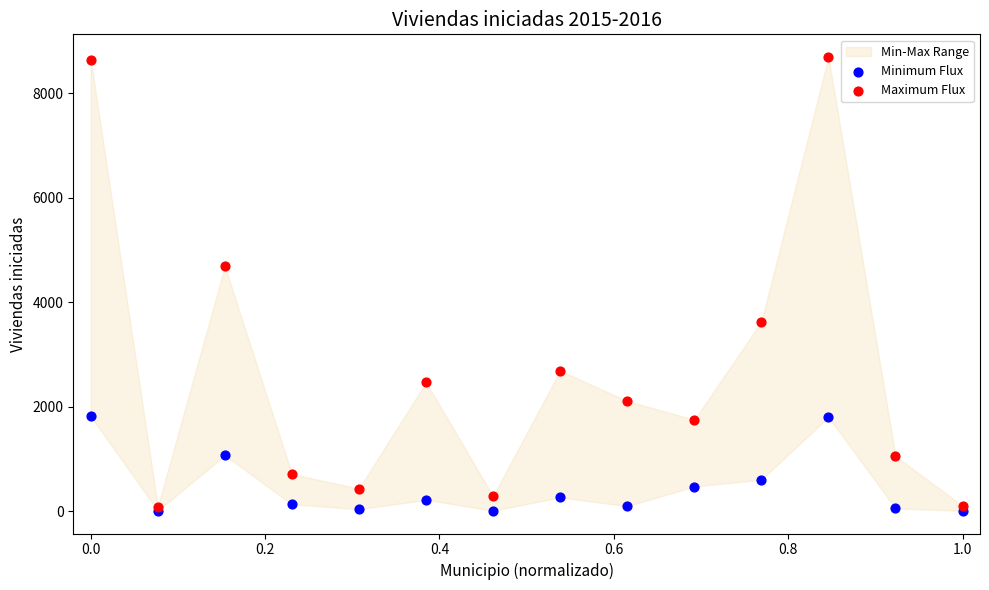

Across all series, what Y value is closest to 4350?

4686